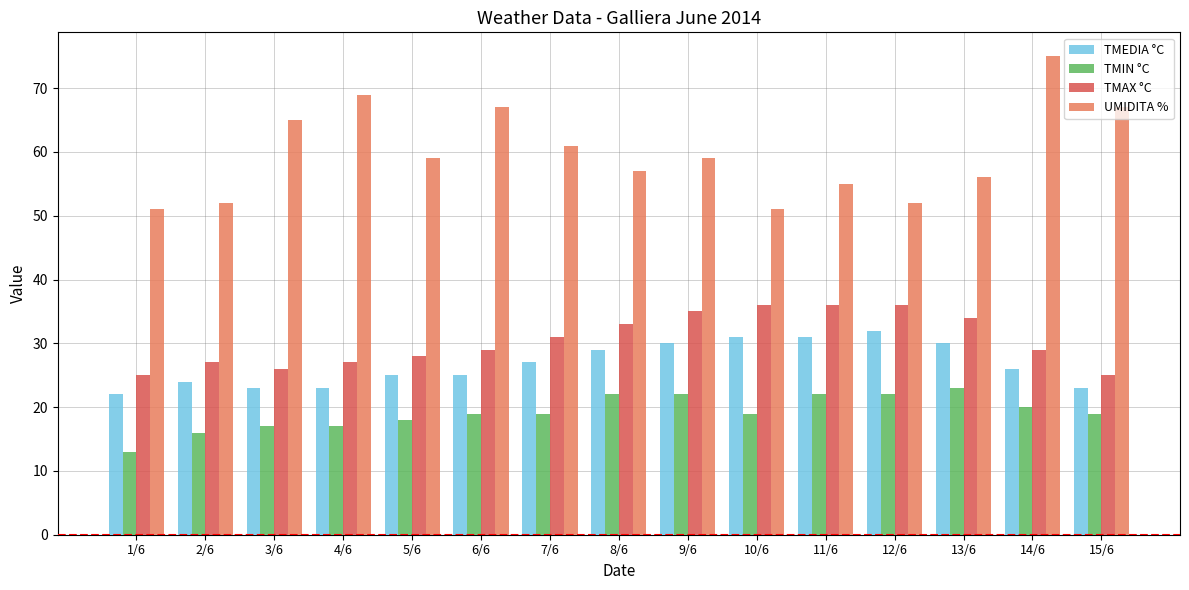

Which series has the largest range (max minus min)?

UMIDITA %